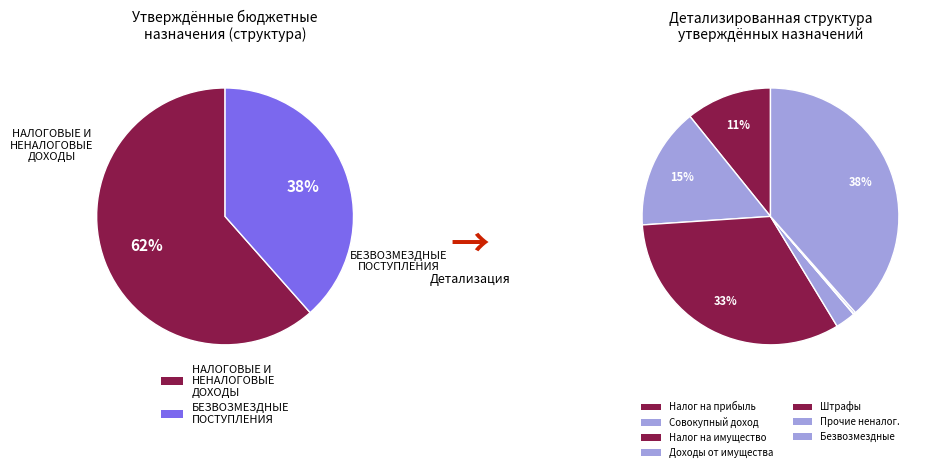

The НАЛОГИ НА СОВОКУПНЫЙ ДОХОД slice represents 15% of the pie. True or false?

True